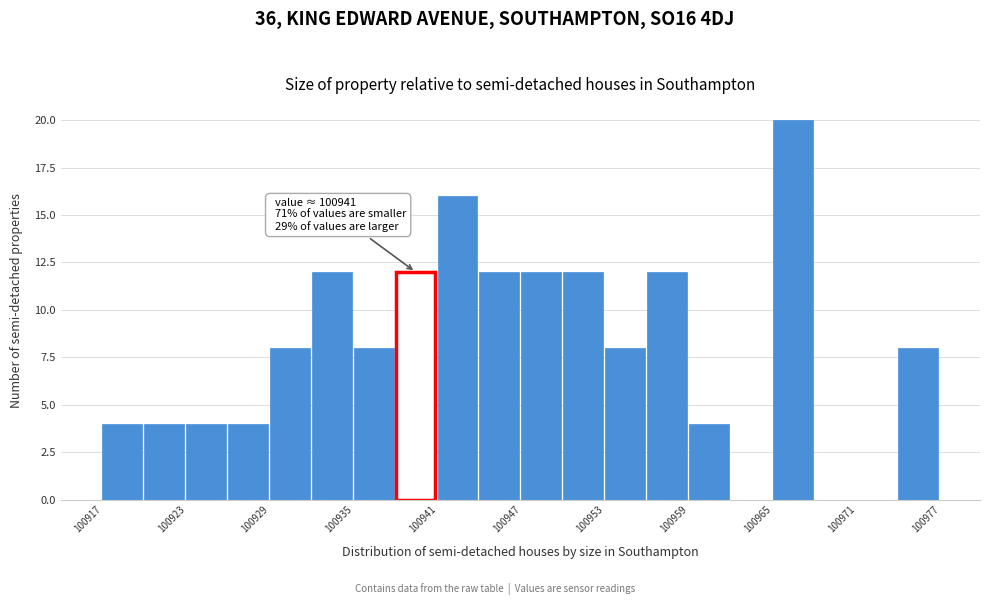

Read against the x-axis, roughly where is the centre of the tallest bar?

100966